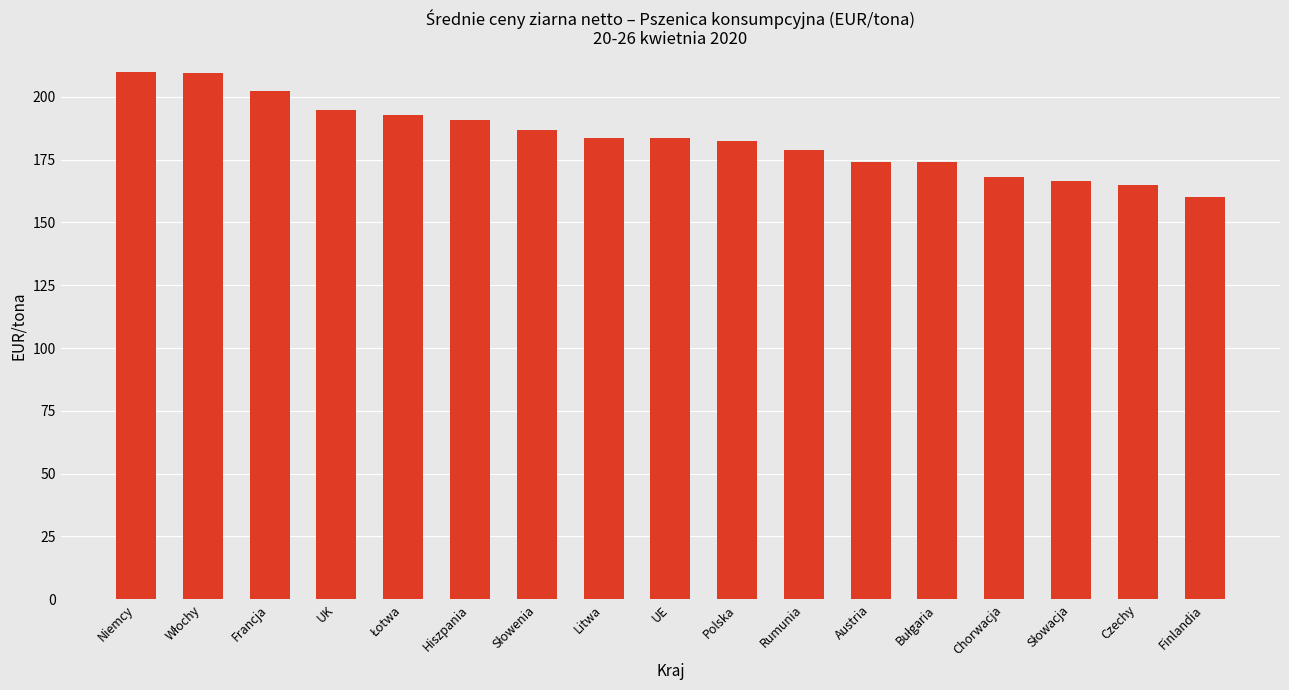

What value does the data have at Francja?

202.4